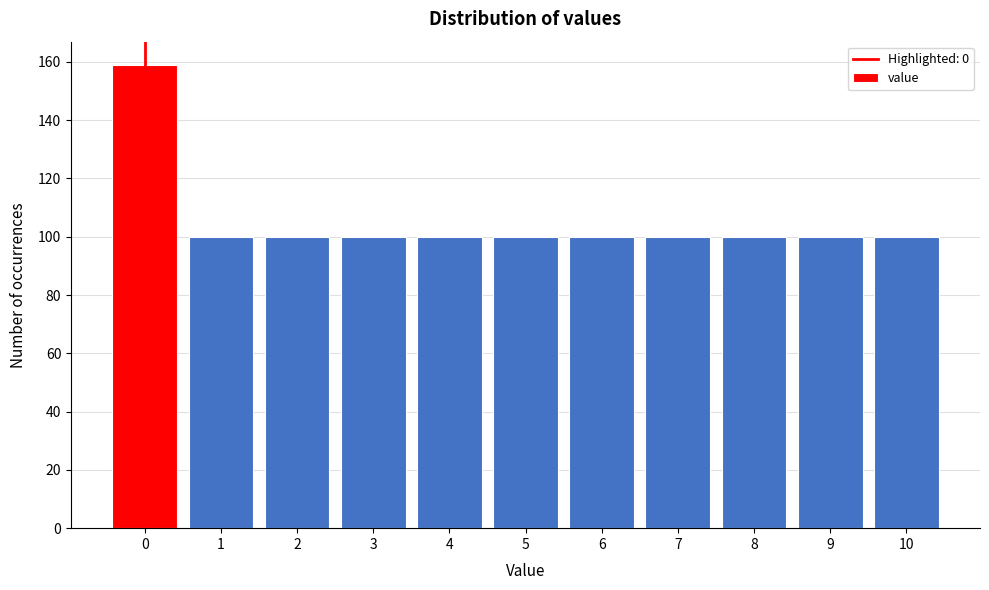

Reading right to left, extract all data points from this chart.

100	100	100	100	100	100	100	100	100	100	159